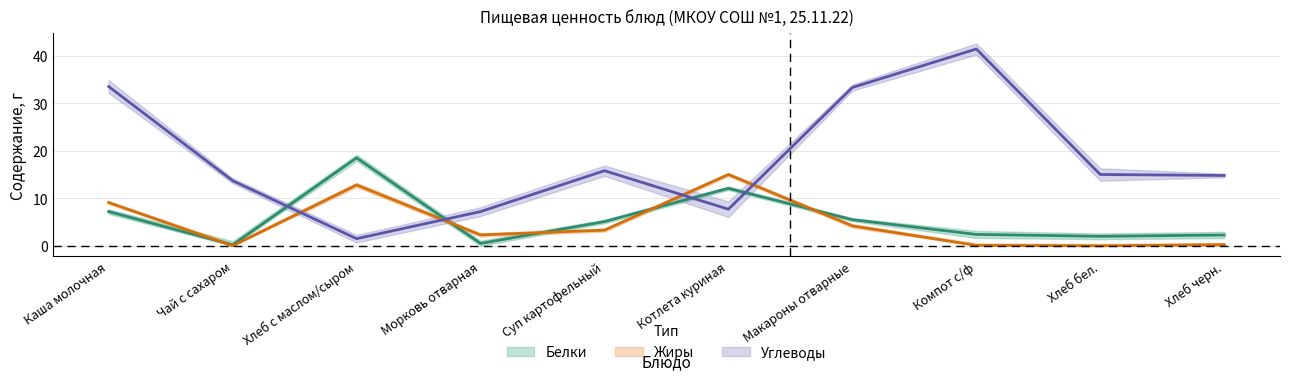

Where do Белки and Углеводы first cross each other?

Чай с сахаром and Хлеб с маслом/сыром